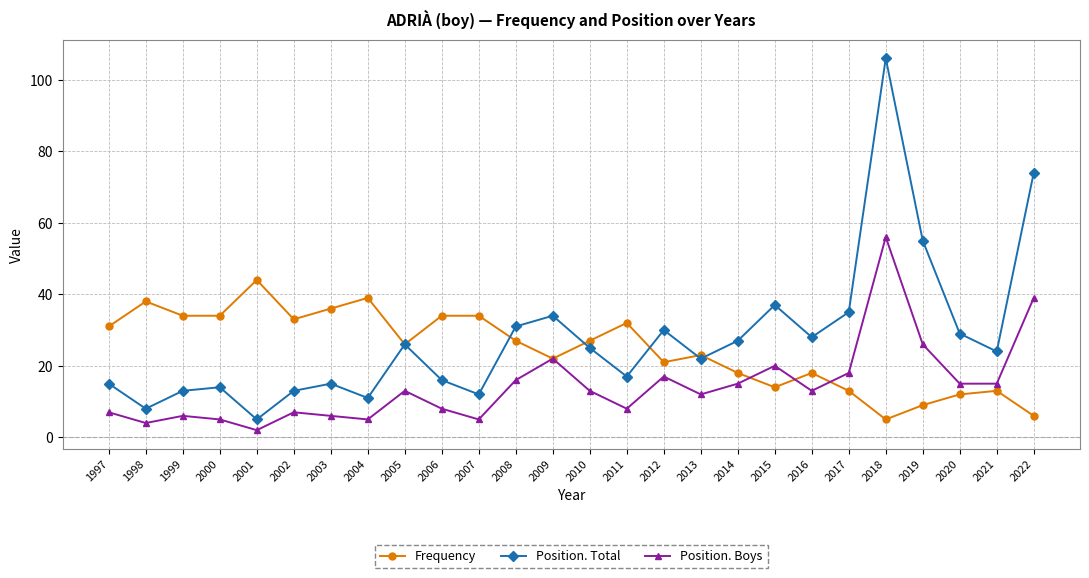

The Frequency series shows 7 at 2013. True or false?

False